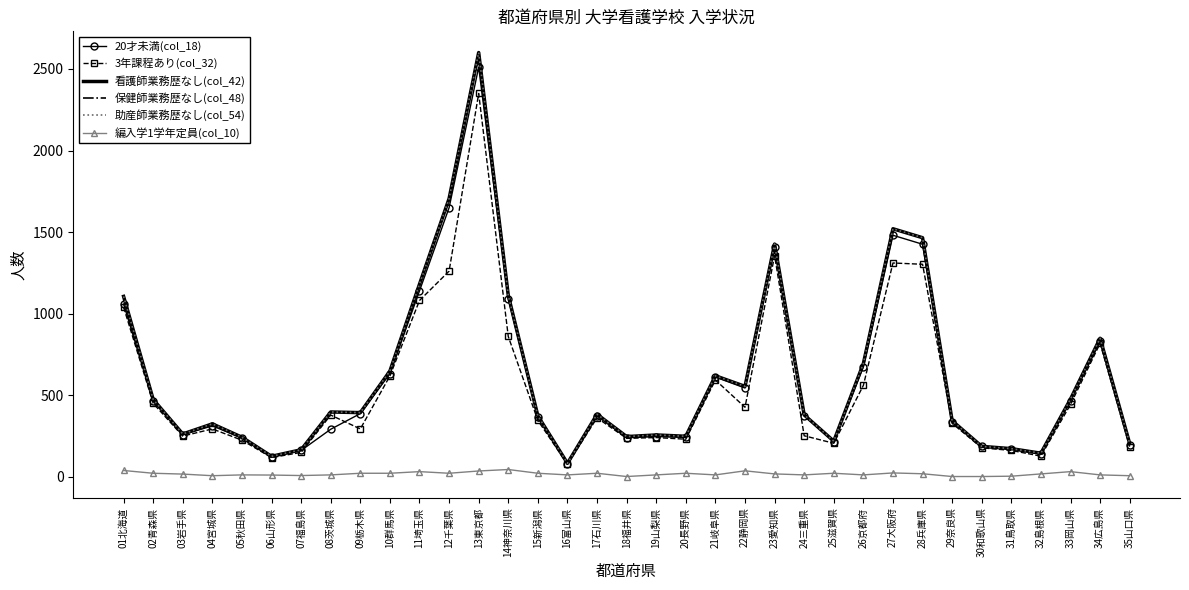

Is it true that 保健師業務歴なし(col_48) equals 143 at 32島根県?

True